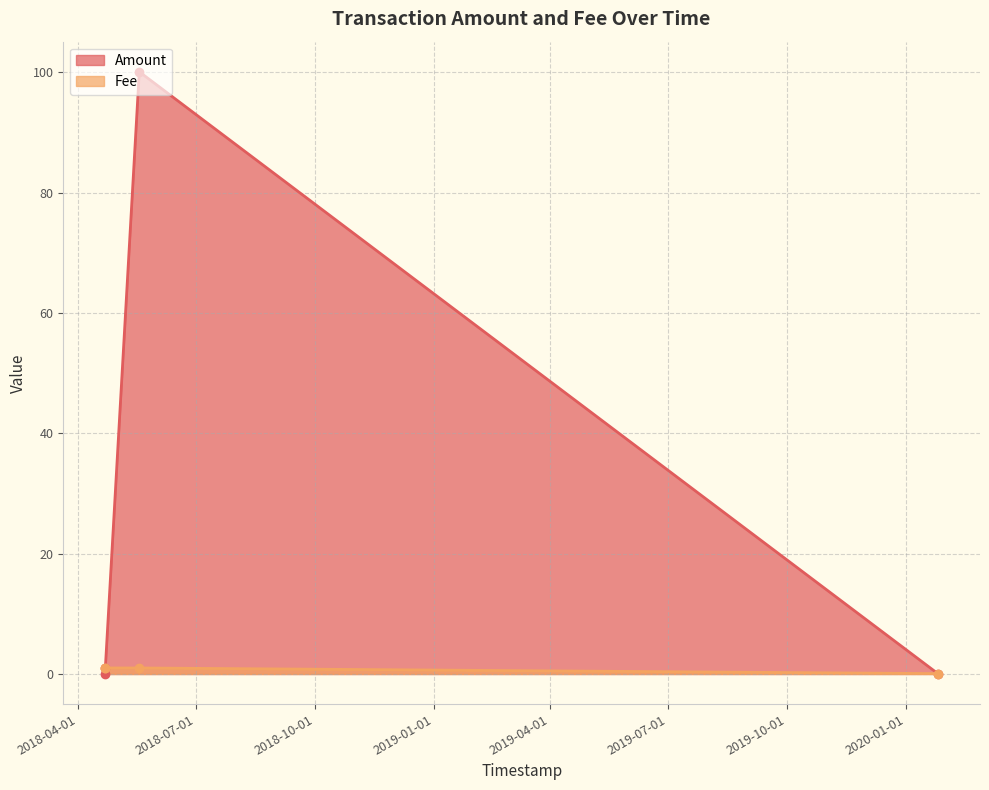

Between 2018-04-21 15:03:05 and 2018-04-21 15:51:11, which is larger?

2018-04-21 15:03:05